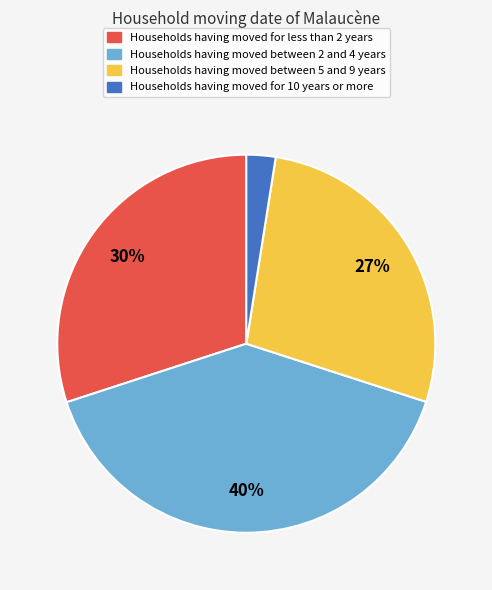

Do Households having moved between 5 and 9 years and Households having moved between 2 and 4 years together represent more than half of the pie?

Yes